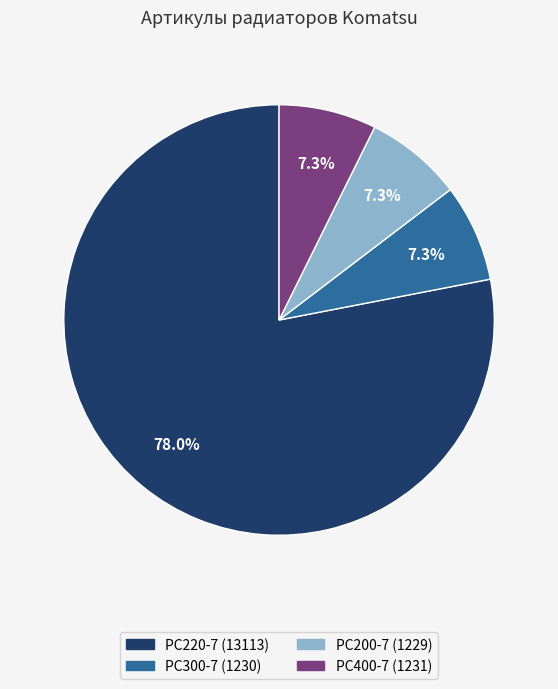

How much of the chart is everything except PC400-7 (1231)?

92.7%